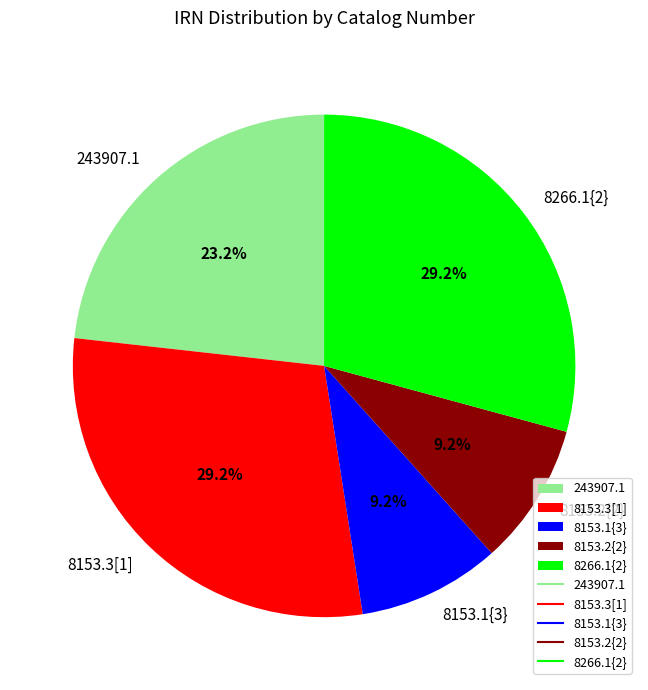

Do 8153.2{2} and 8266.1{2} together represent more than half of the pie?

No